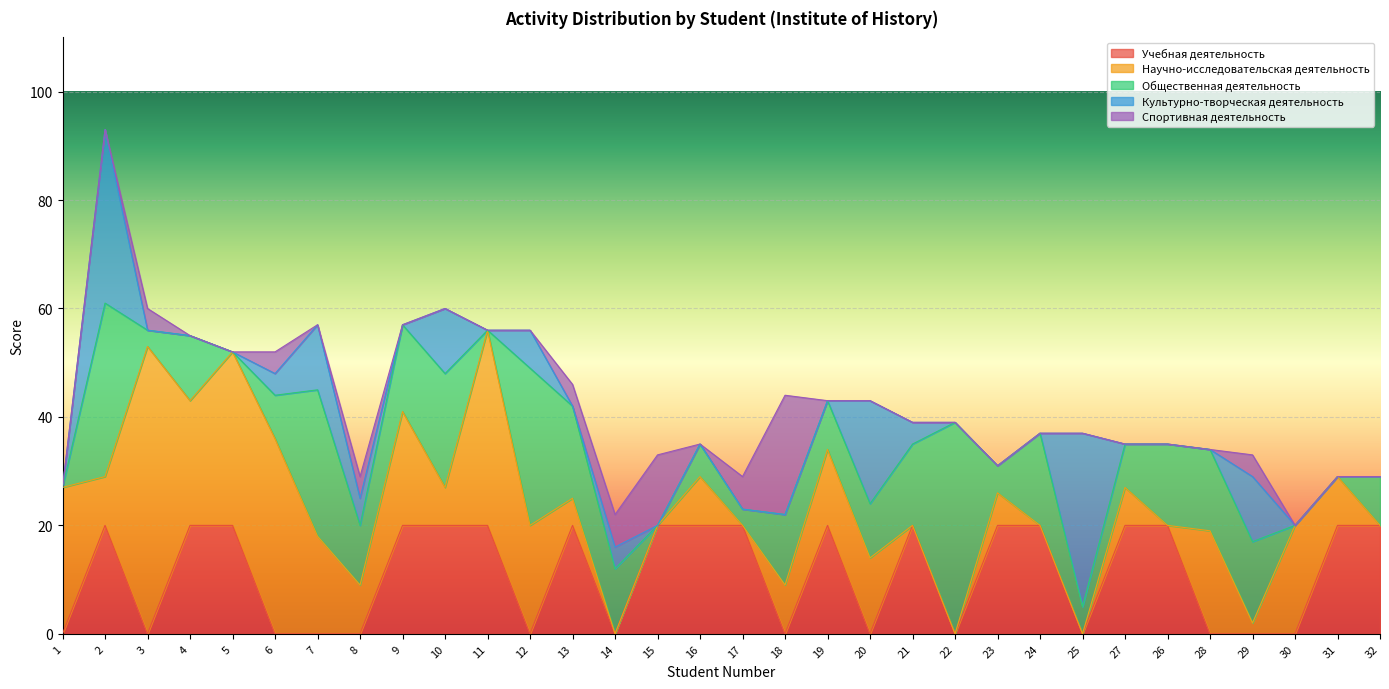

Is it true that Общественная деятельность equals 12 at 6?

False